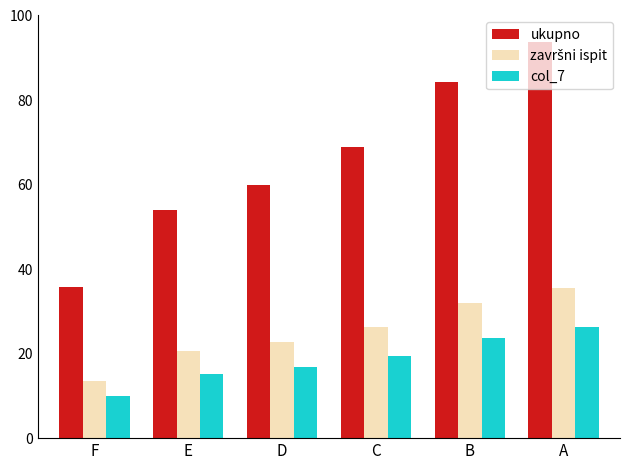

Which series has the largest range (max minus min)?

ukupno